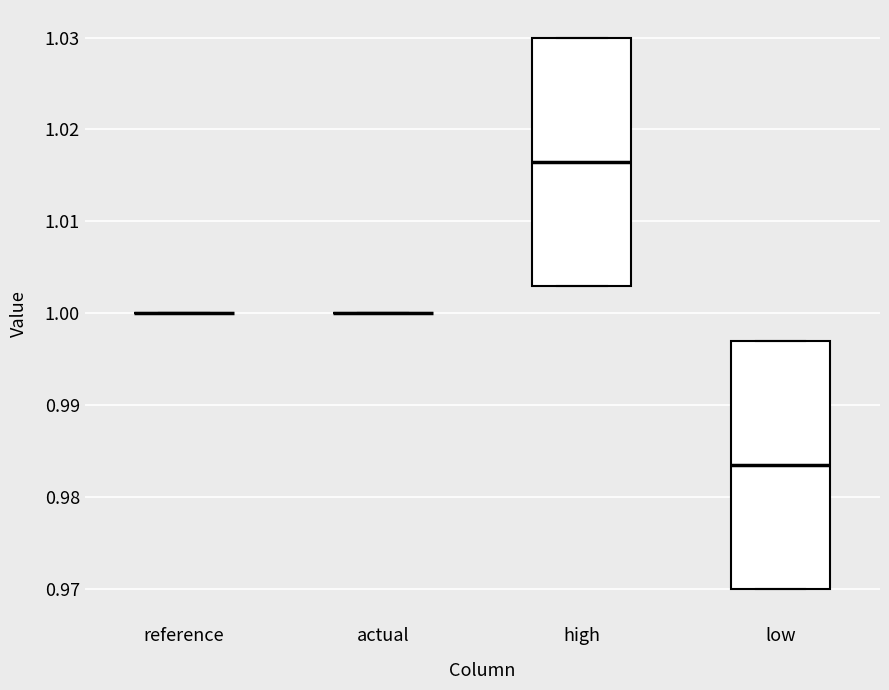

Where is the upper edge of the box for low on the y-axis? The values are not printed on the chart, so give them approximately, as read against the axis.

0.997